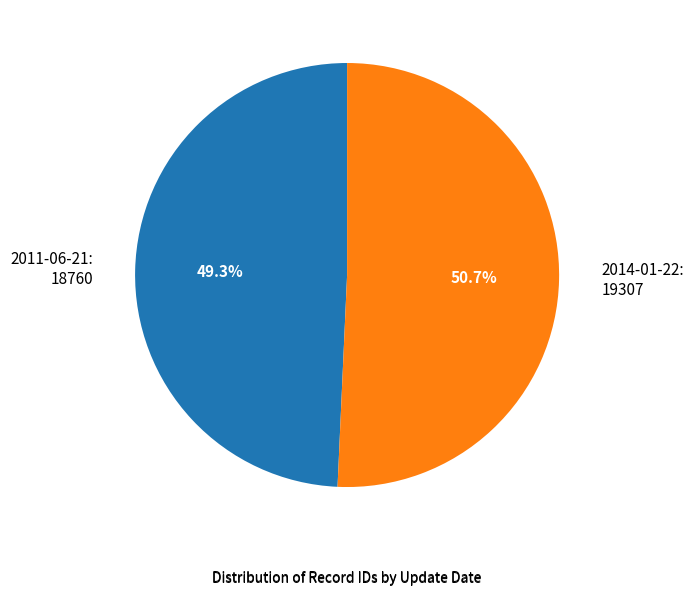

Is there a majority slice in this chart?

Yes